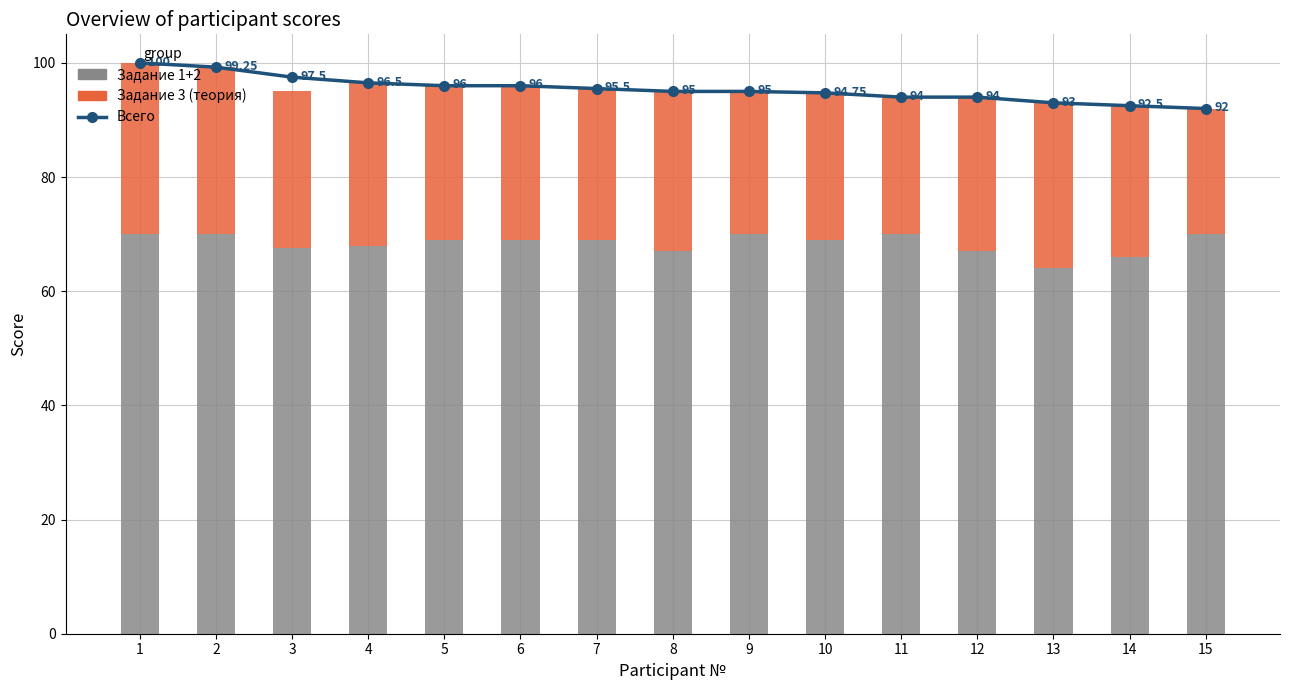

What is the value of the Задание 3 (теория) bar at the 13th from the left?

29.0